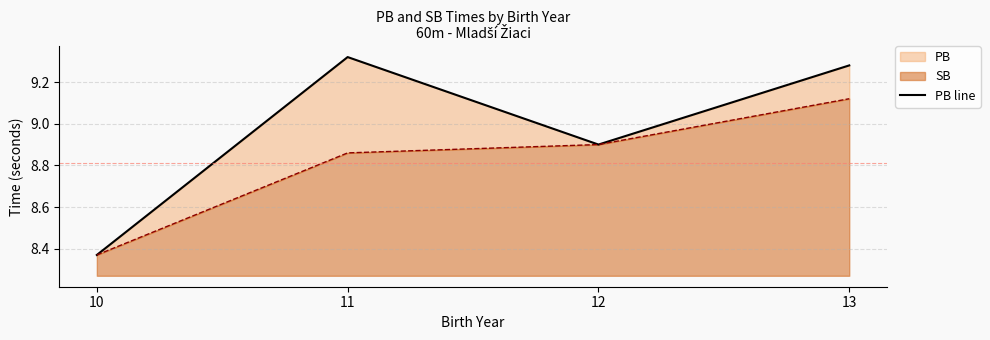

List the labels in order of value, largest first.

11, 13, 12, 10